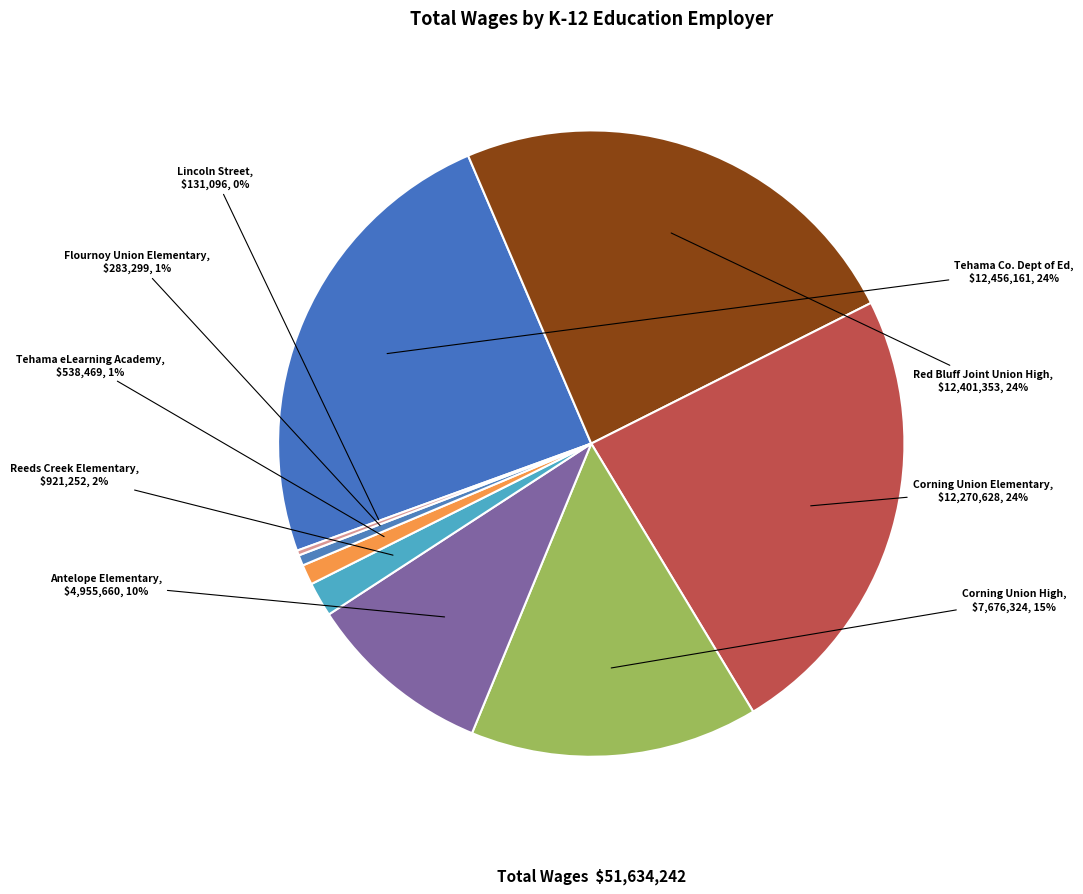

Which has a higher value, Antelope Elementary or Tehama Co. Dept of Ed?

Tehama Co. Dept of Ed